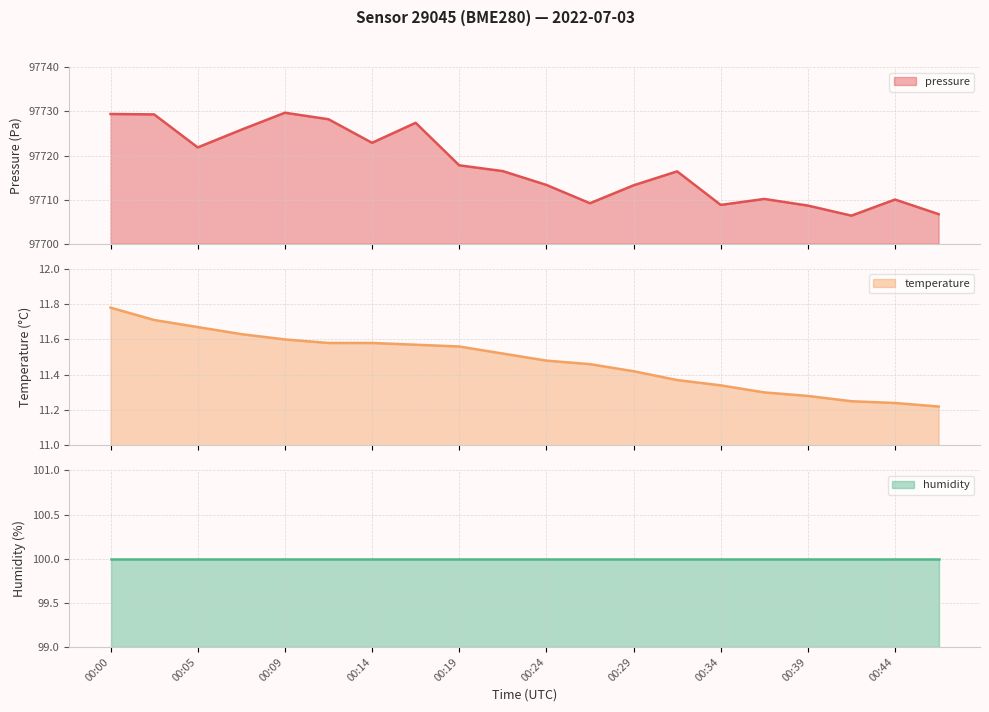

What is the difference between the temperature values at 00:46 and 00:39?

0.1